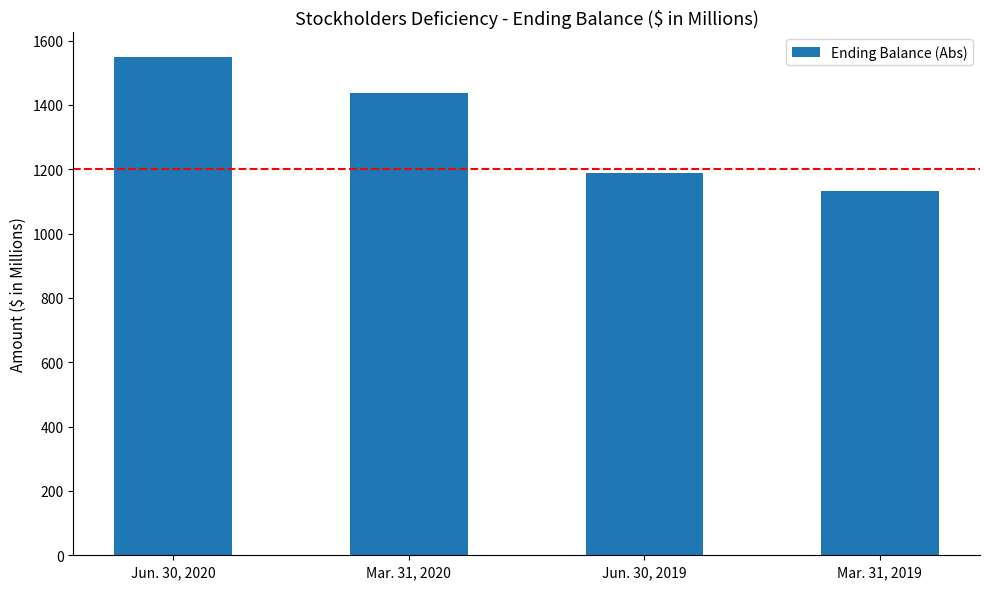

What is the change in value from Jun. 30, 2020 to Mar. 31, 2020?

-112.7